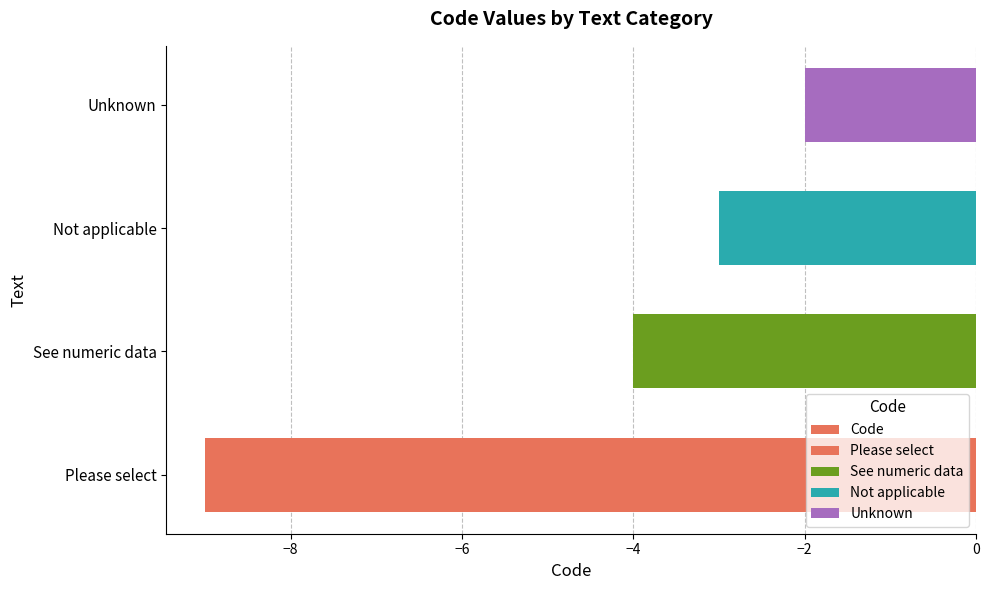

Read the value at Please select.

-9